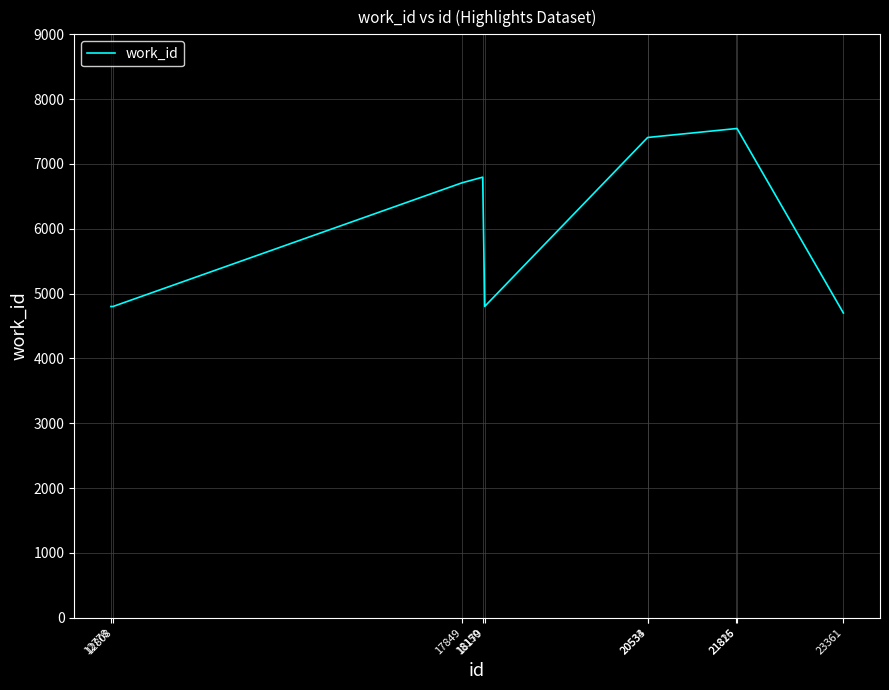

Where is the data nearest to the value 6124?

17849